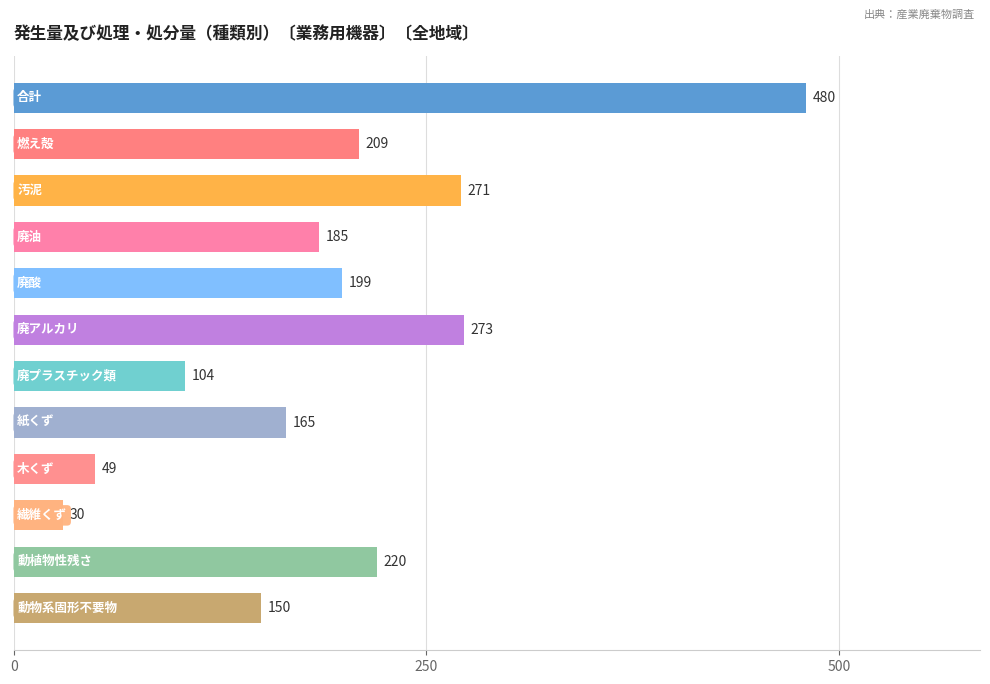

What is the value of the 11th bar from the top?

220